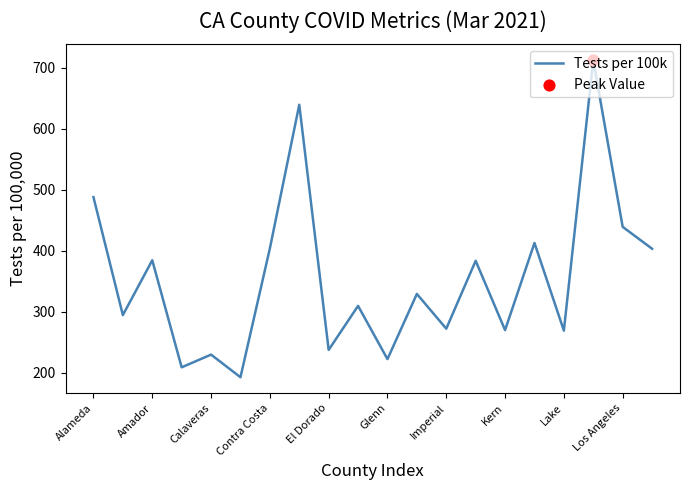

What is the smallest value displayed?

192.2